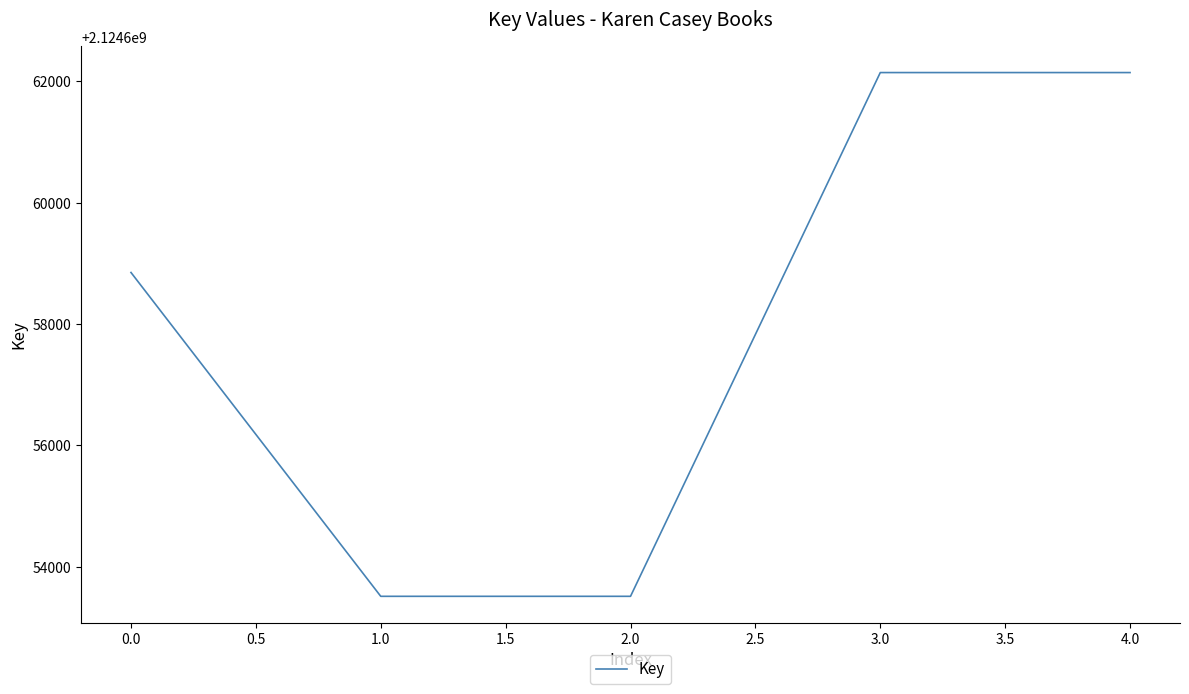

Between 3.0 and 1.0, which is larger?

3.0